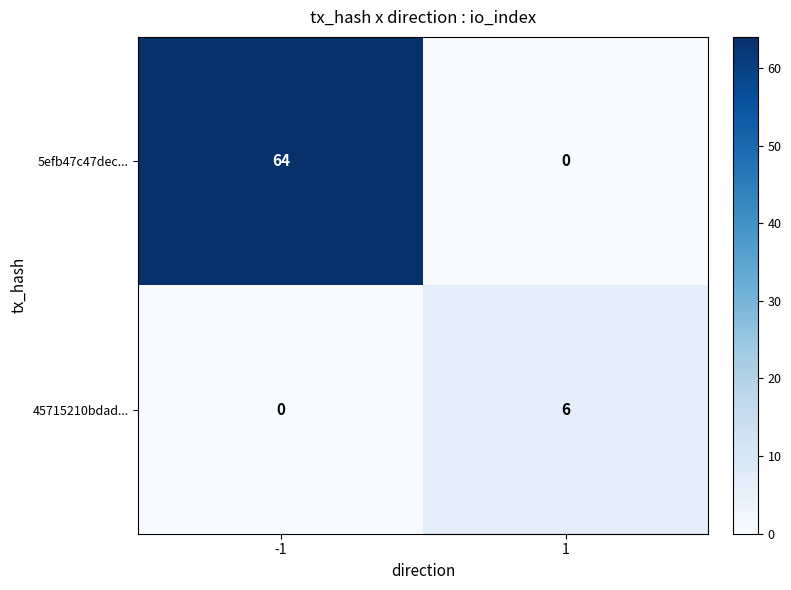

True or false: 5efb47c47dec... has a value of 0 at 1.

True